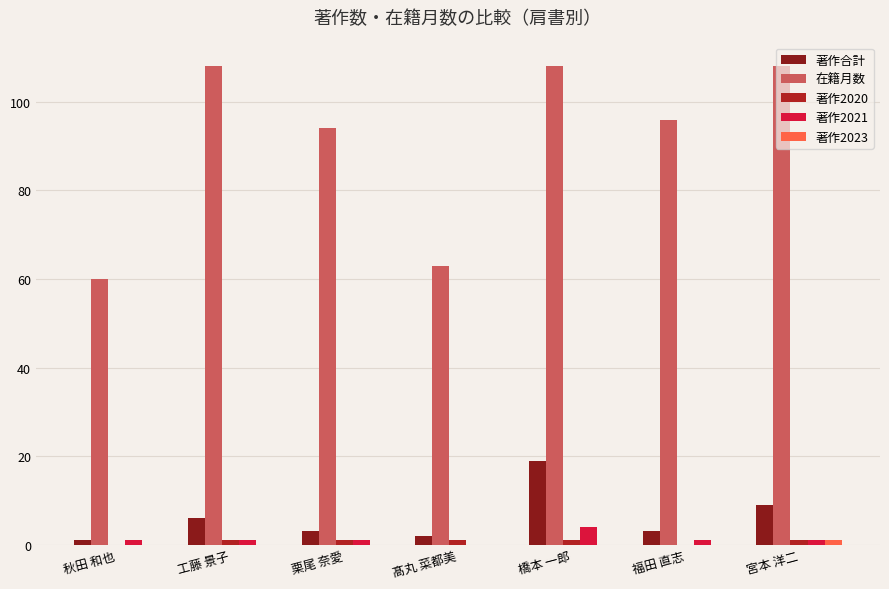

At which category is the sum across all series the highest?

橋本 一郎